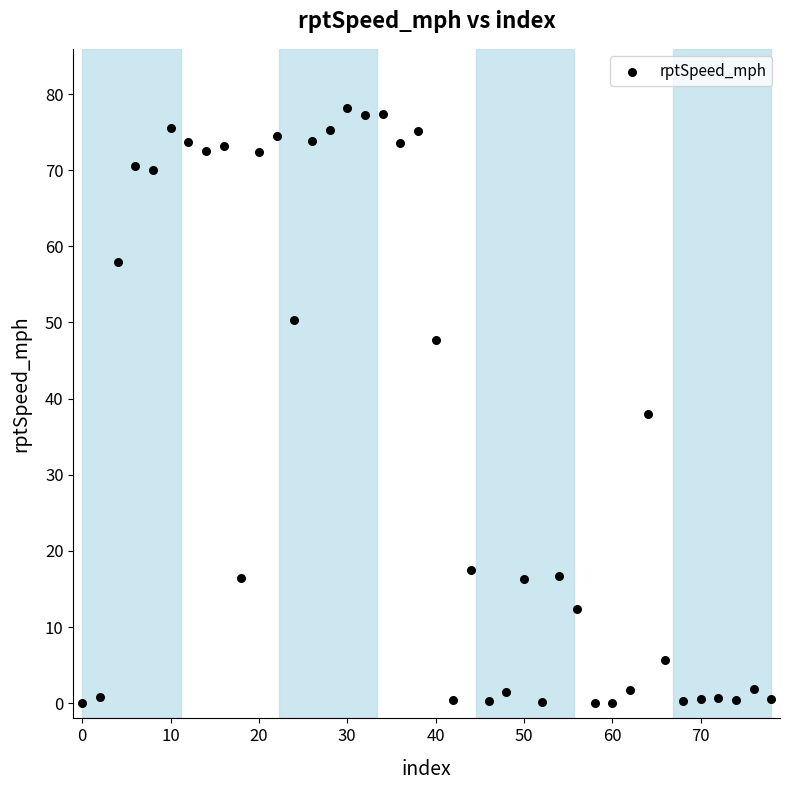

What is the range of X values (max minus min)?

78.0